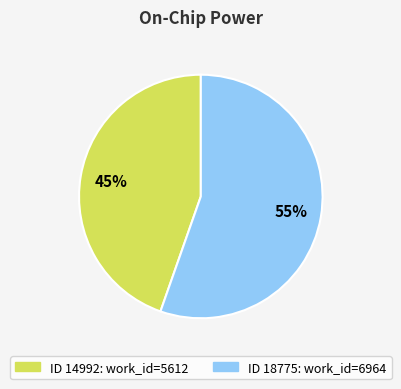

Does any single category account for the majority?

Yes